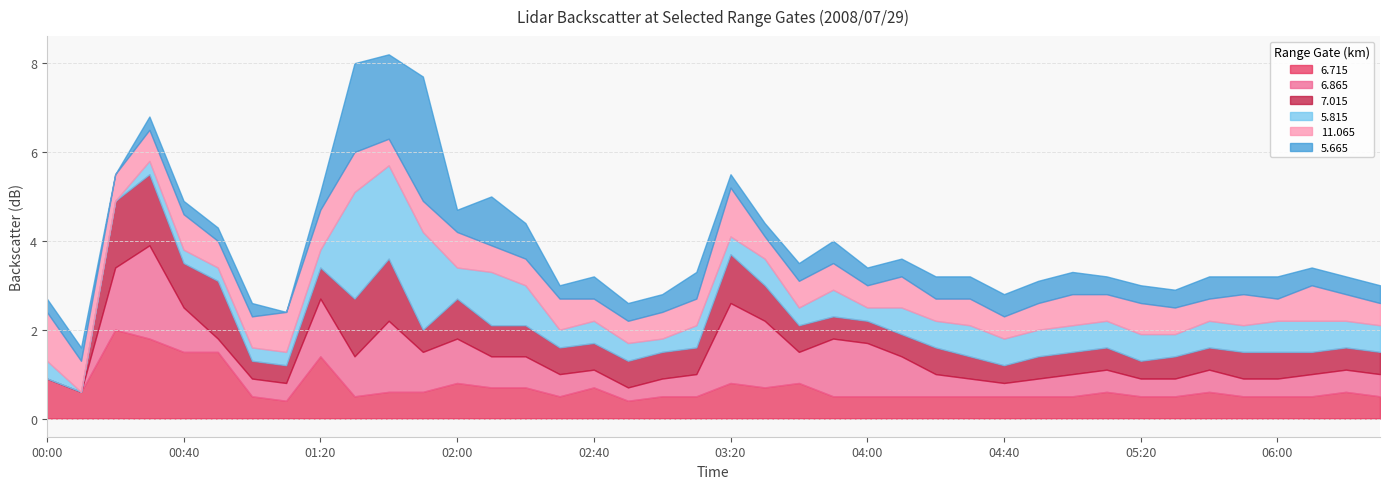

The   7.015 series shows 0.2 at 05:30. True or false?

False